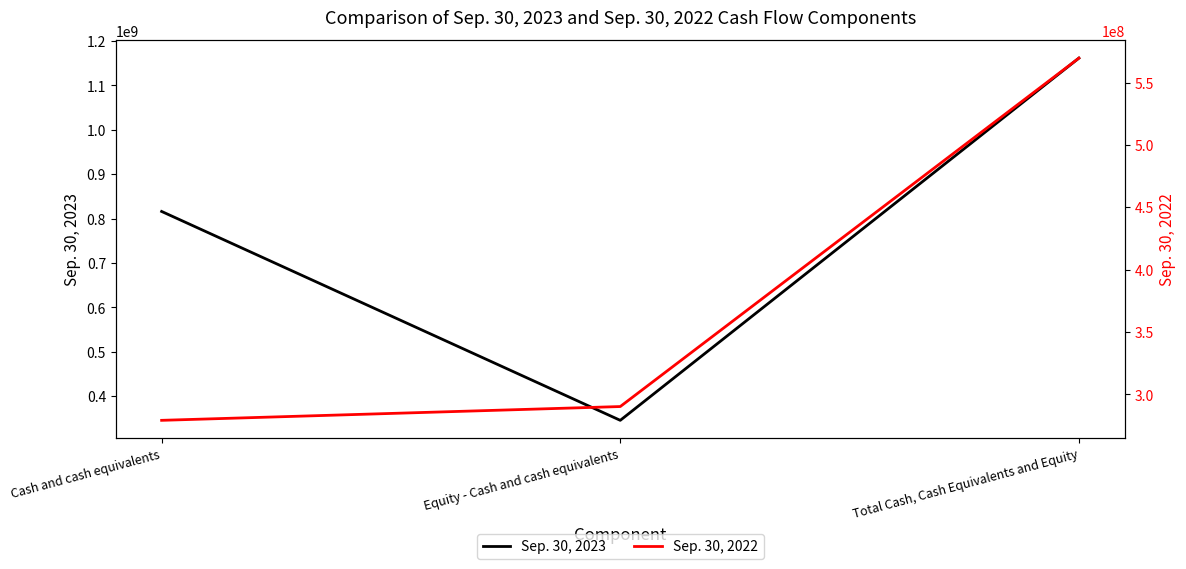

Which series has the largest total across all categories?

Sep. 30, 2023